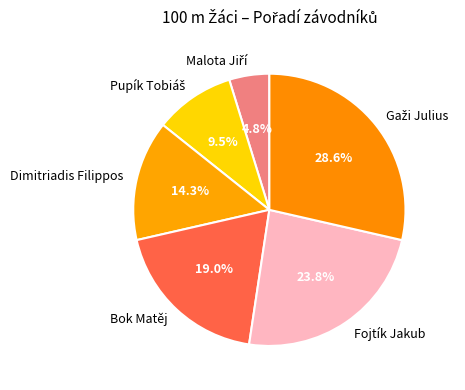

To the nearest percent, what percentage of the pie is Fojtík Jakub?

24%